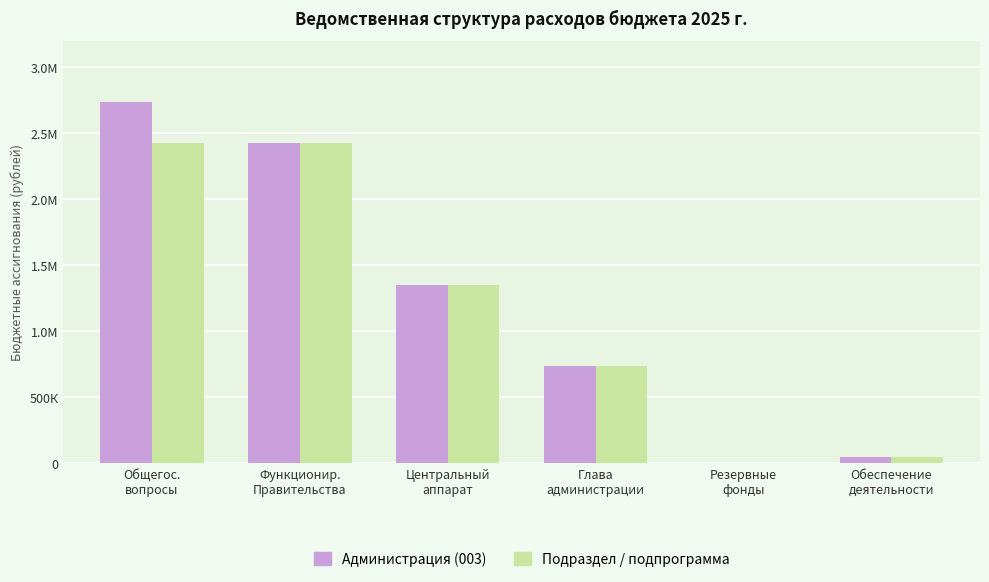

Is the value of Подраздел / подпрограмма at Функционир.
Правительства greater than the value of Администрация (003) at Функционир.
Правительства?

No